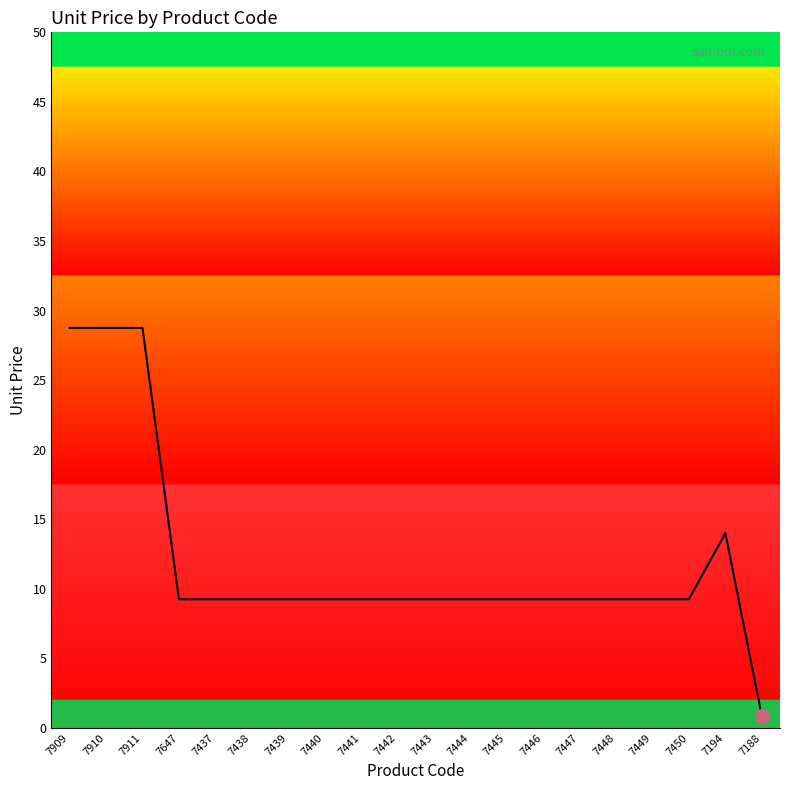

What is the ratio of the value at 7437 to the value at 7443?

1.0